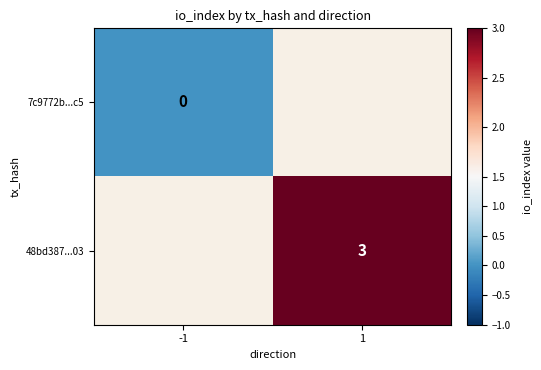

Is it true that 48bd387...03 equals 3 at 1?

True